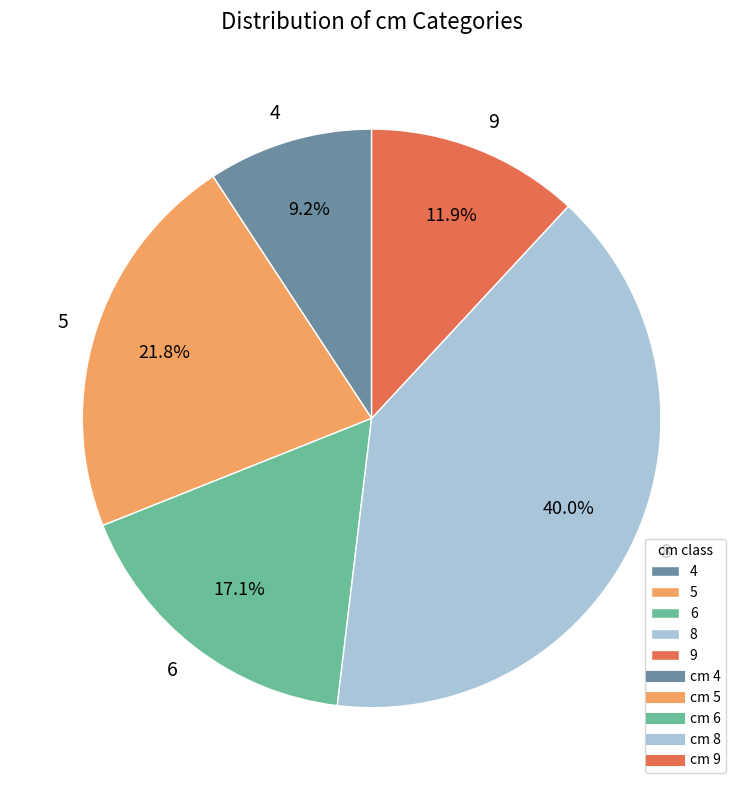

Approximately how many times larger is the value at 6 compared to 9?

1.4